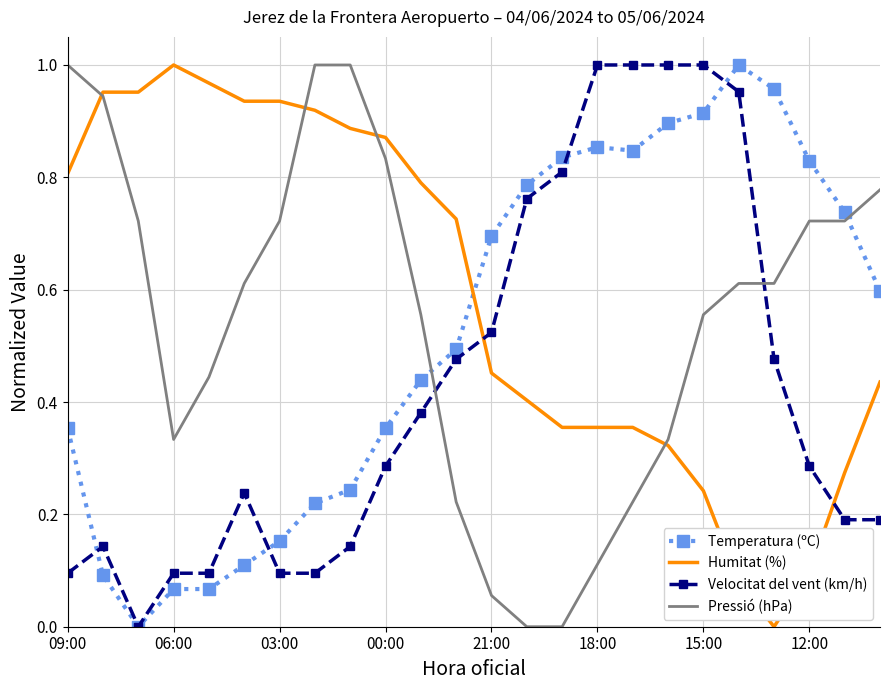

After their last crossing, which series has the higher values: Pressió (hPa) or Temperatura (ºC)?

Pressió (hPa)